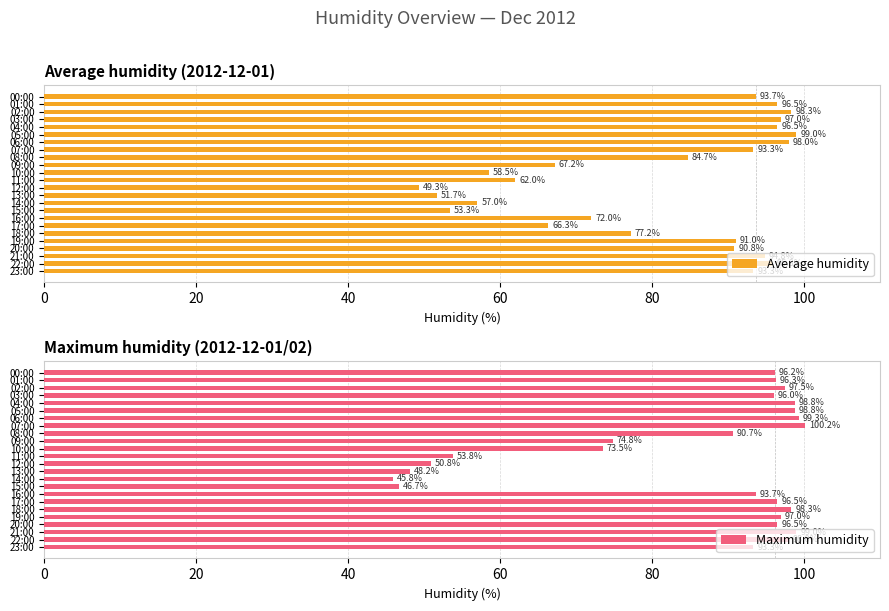

What is the sum of all Maximum humidity values?

2039.8